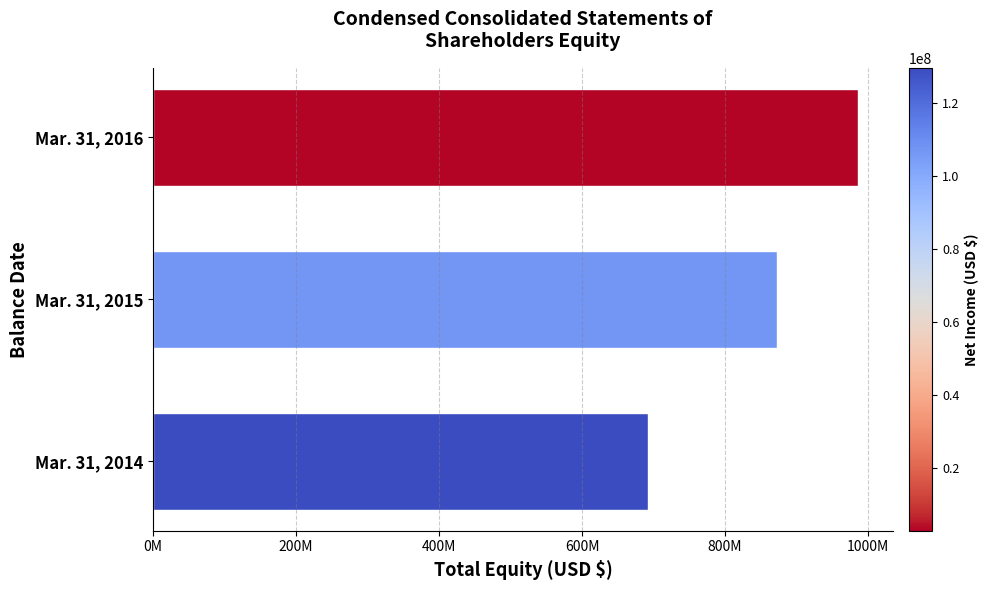

What is the average value?

850337643